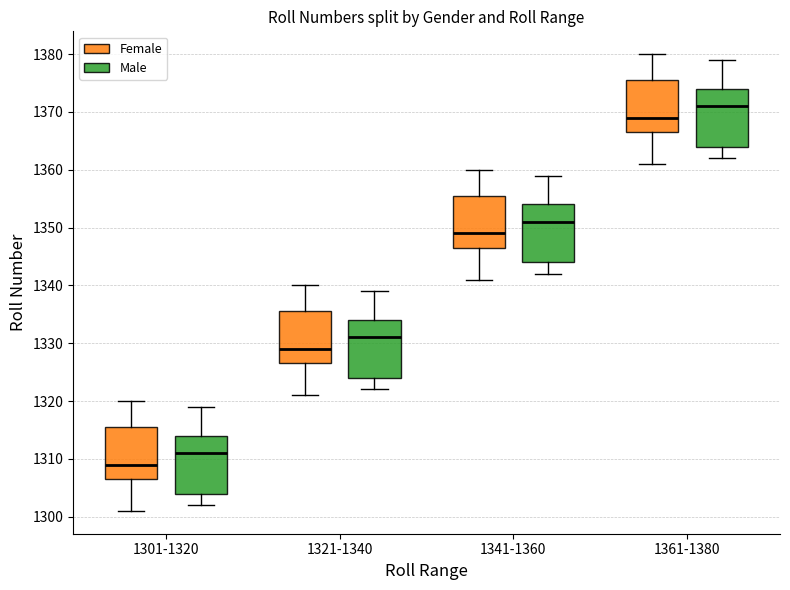

Reading left to right, read every box against the y-axis: the position of its median line, the range the box covers, and the ends of its whiskers. The values are not printed on the chart, so give them approximately, as read against the axis.

1301-1320 (Female): median 1309, box 1307 to 1316, whiskers 1301 to 1320
1301-1320 (Male): median 1311, box 1304 to 1314, whiskers 1302 to 1319
1321-1340 (Female): median 1329, box 1327 to 1336, whiskers 1321 to 1340
1321-1340 (Male): median 1331, box 1324 to 1334, whiskers 1322 to 1339
1341-1360 (Female): median 1349, box 1347 to 1356, whiskers 1341 to 1360
1341-1360 (Male): median 1351, box 1344 to 1354, whiskers 1342 to 1359
1361-1380 (Female): median 1369, box 1367 to 1376, whiskers 1361 to 1380
1361-1380 (Male): median 1371, box 1364 to 1374, whiskers 1362 to 1379